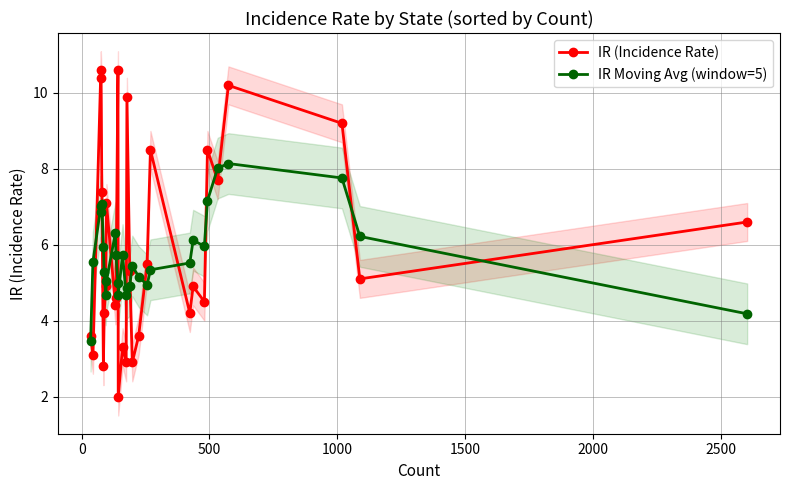

True or false: IR Moving Avg (window=5) and IR (Incidence Rate) cross at least once.

True